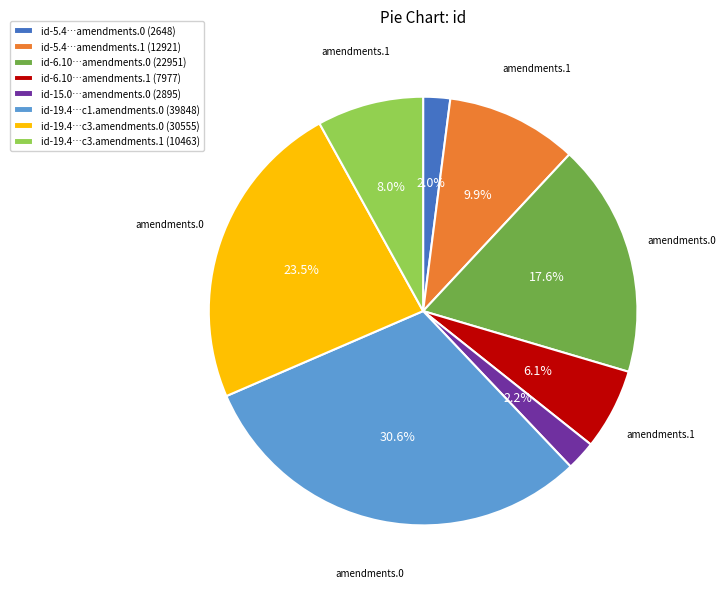

Combined, what portion of the pie is id-19.4…c1.amendments.0 (39848) and id-6.10…amendments.0 (22951)?

48.2%